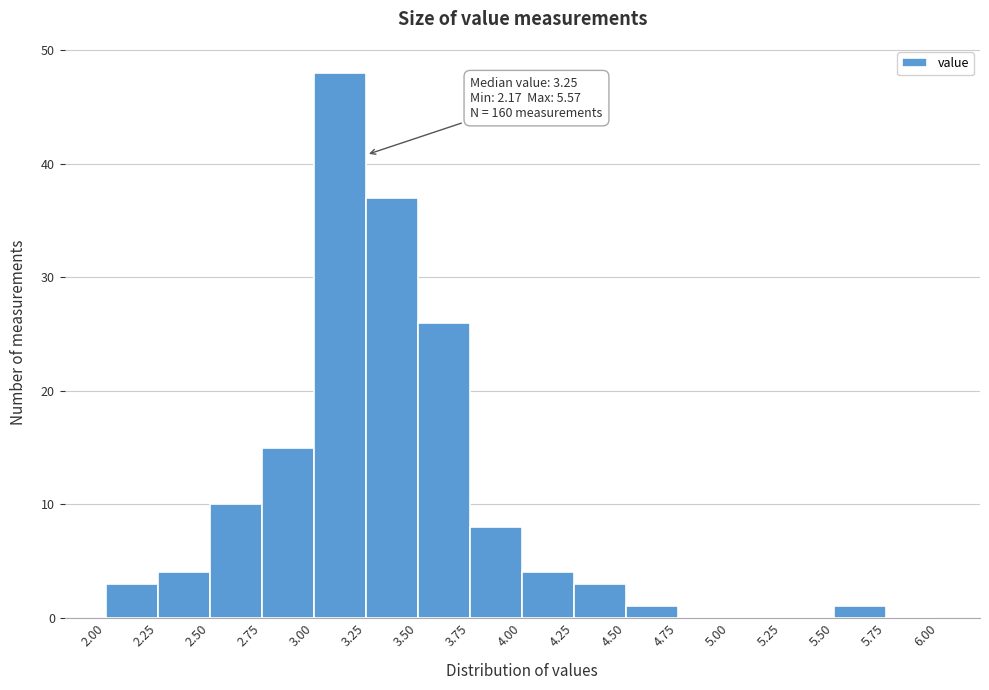

Over which range of the x-axis is the bar tallest?

3.00 to 3.25